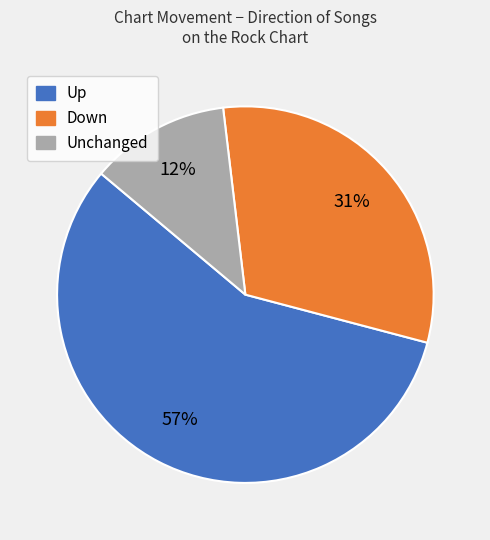

Combined, do Up and Down account for over 50%?

Yes